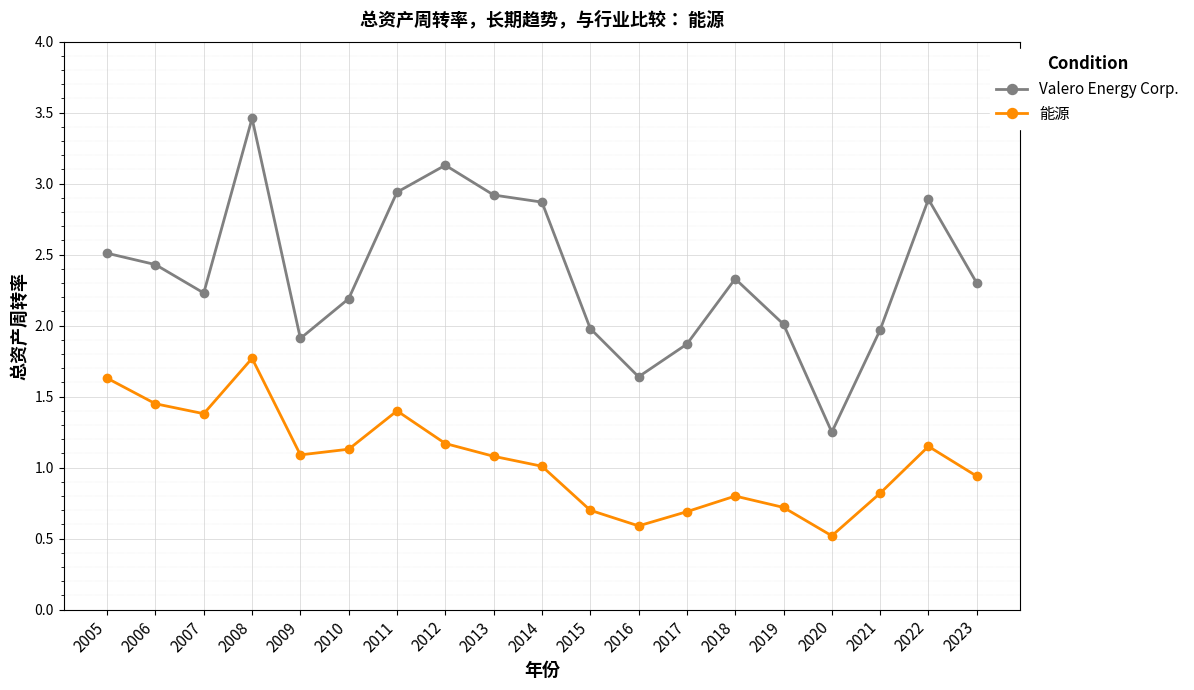

Is the value of Valero Energy Corp. at 2013 greater than the value of 能源 at 2021?

Yes